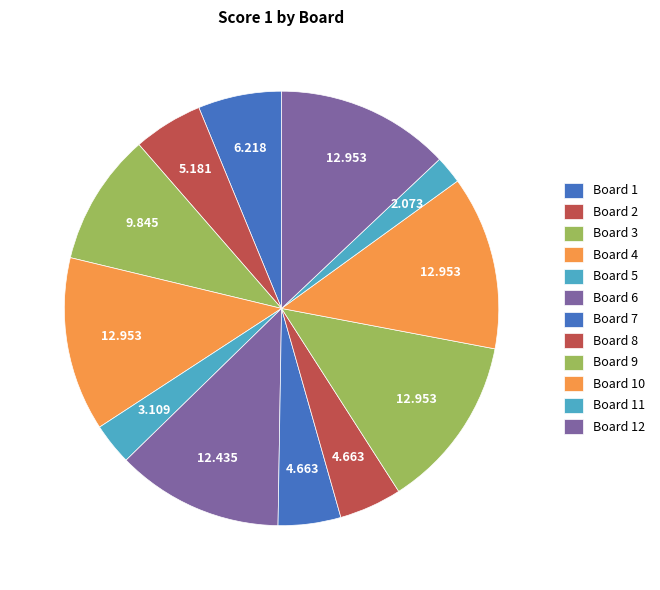

Count the number of slices in the pie.

12